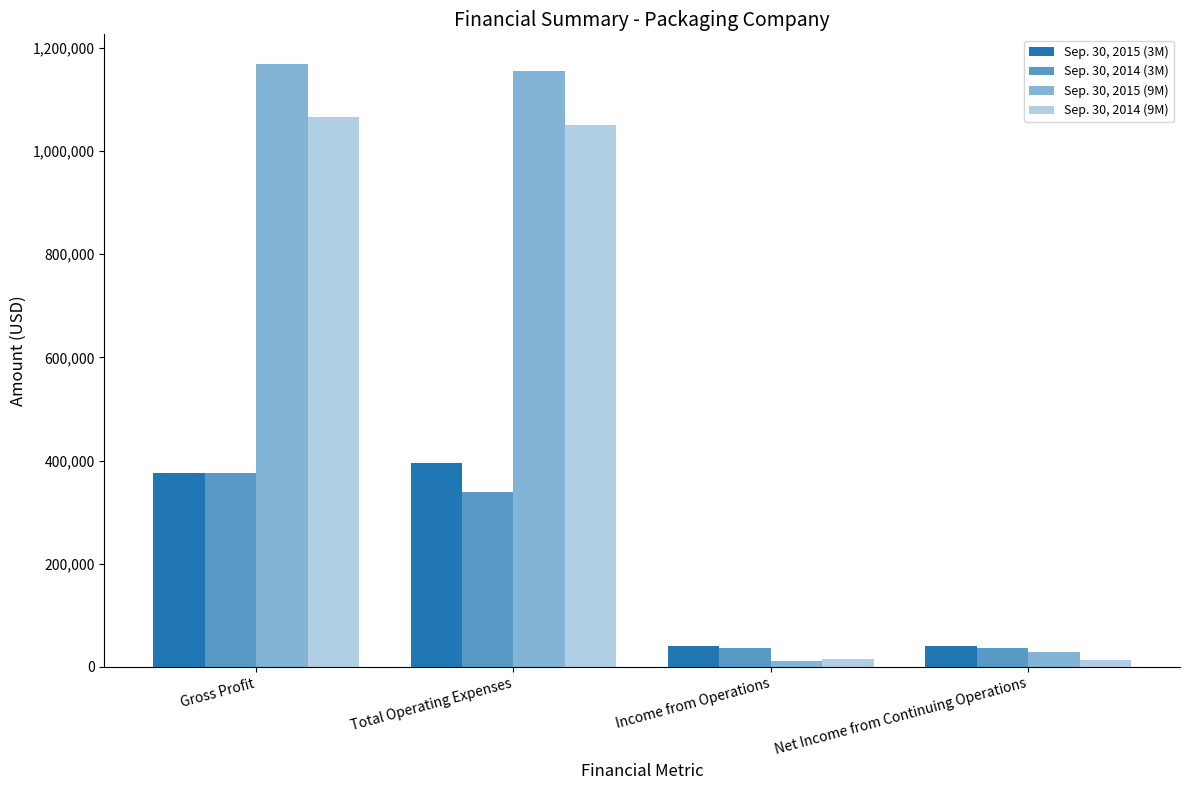

Reading left to right, transcribe all the data shown in this chart.

Sep. 30, 2015 (3M): Gross Profit=376712	Total Operating Expenses=396198	Income from Operations=40514	Net Income from Continuing Operations=40514
Sep. 30, 2014 (3M): Gross Profit=375829	Total Operating Expenses=338389	Income from Operations=37440	Net Income from Continuing Operations=37390
Sep. 30, 2015 (9M): Gross Profit=1167656	Total Operating Expenses=1155275	Income from Operations=12381	Net Income from Continuing Operations=28575
Sep. 30, 2014 (9M): Gross Profit=1066392	Total Operating Expenses=1051185	Income from Operations=15207	Net Income from Continuing Operations=13218